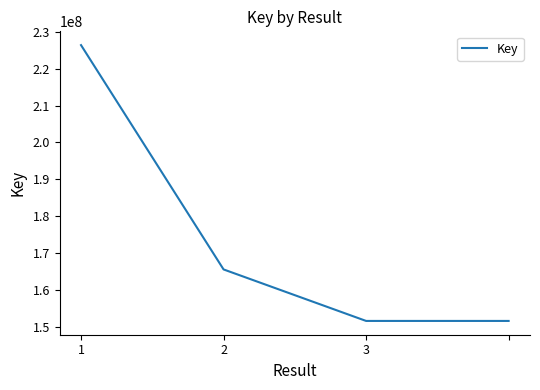

Does the chart have visible grid lines?

No